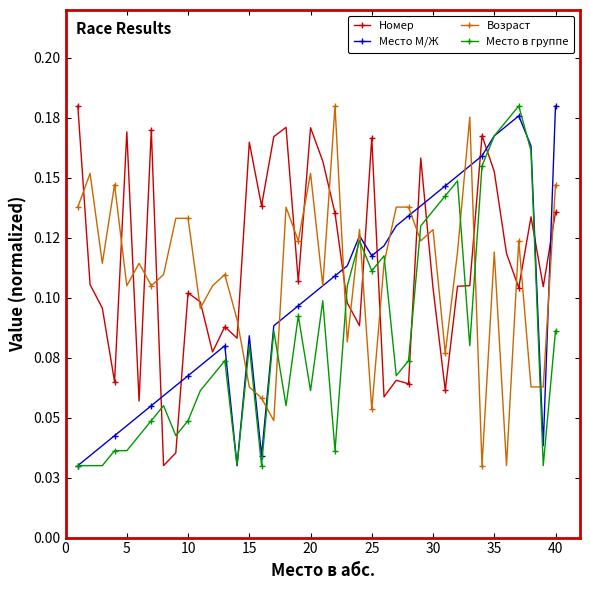

What are all the series names shown in the legend?

Номер, Место М/Ж, Возраст, Место в группе